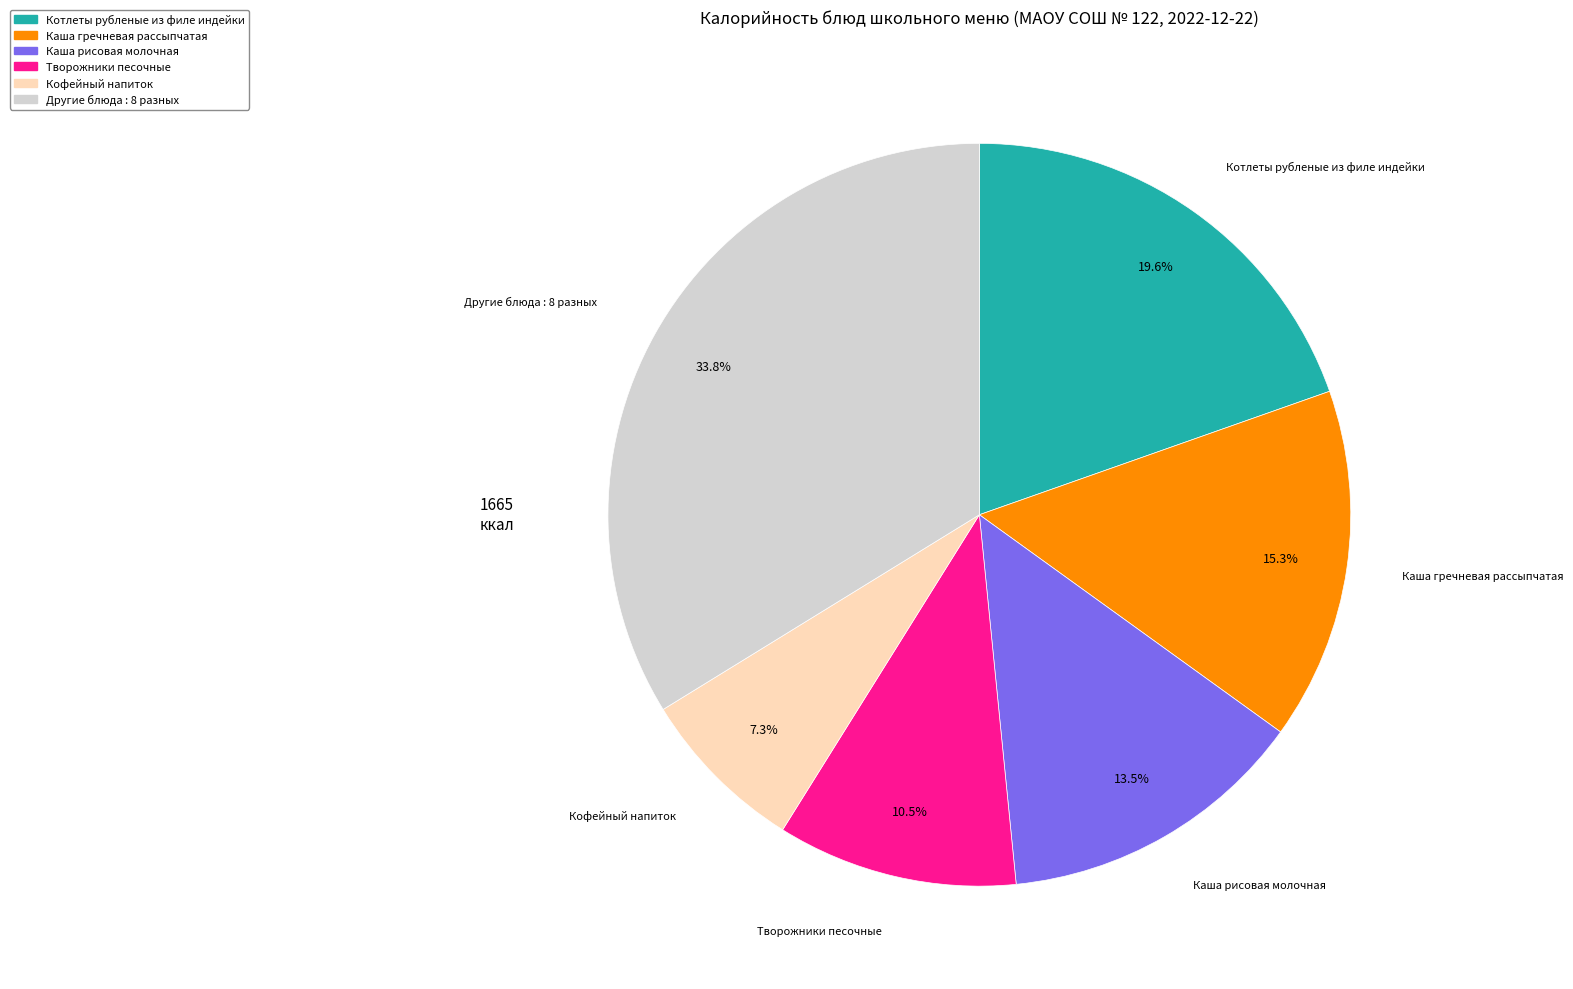

Is there any slice that represents more than half of the pie?

No